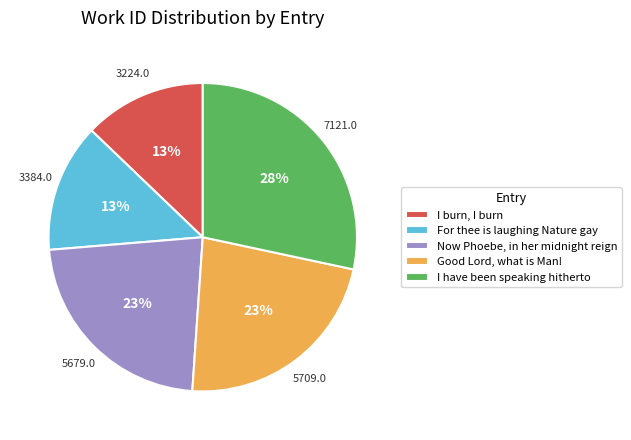

To the nearest percent, what portion does Good Lord, what is Man! represent?

23%